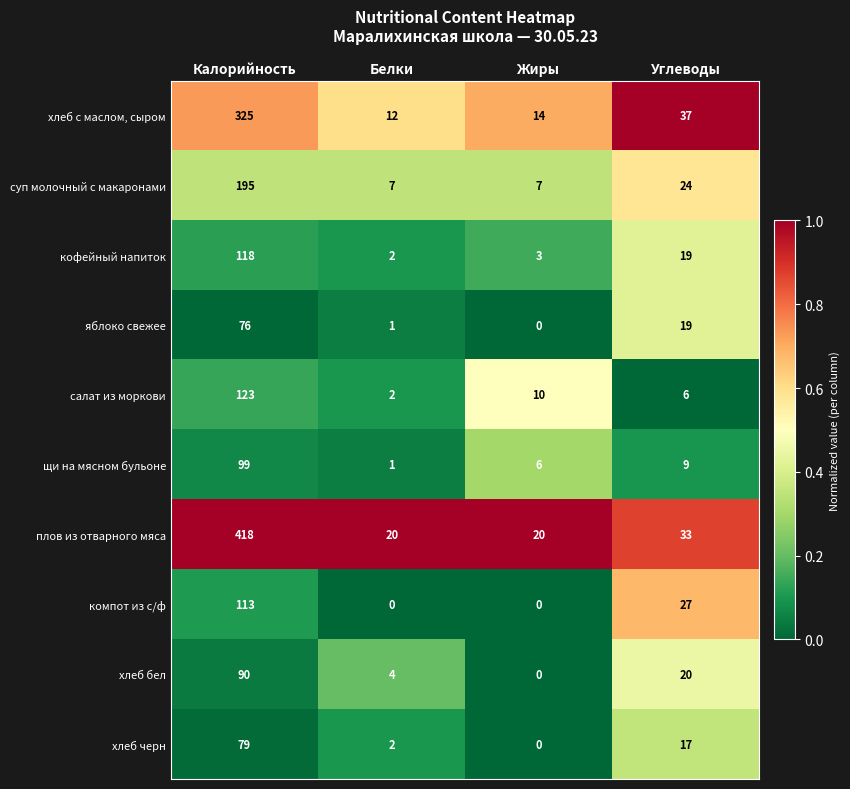

How many data points in компот из с/ф are less than 27?

2